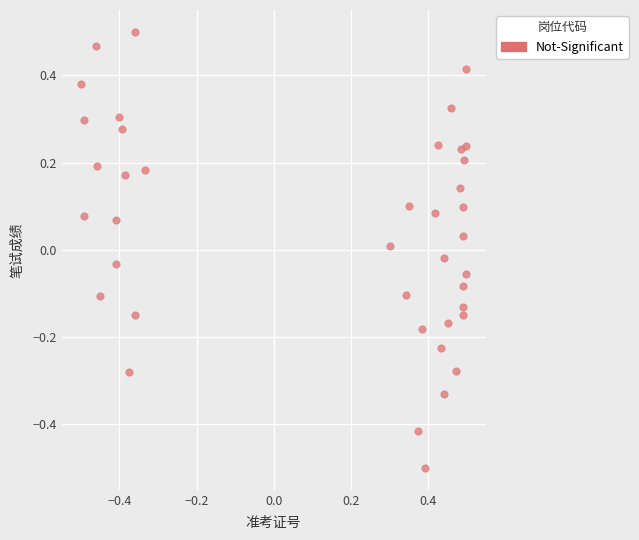

What is the range of Y values (max minus min)?

1.0